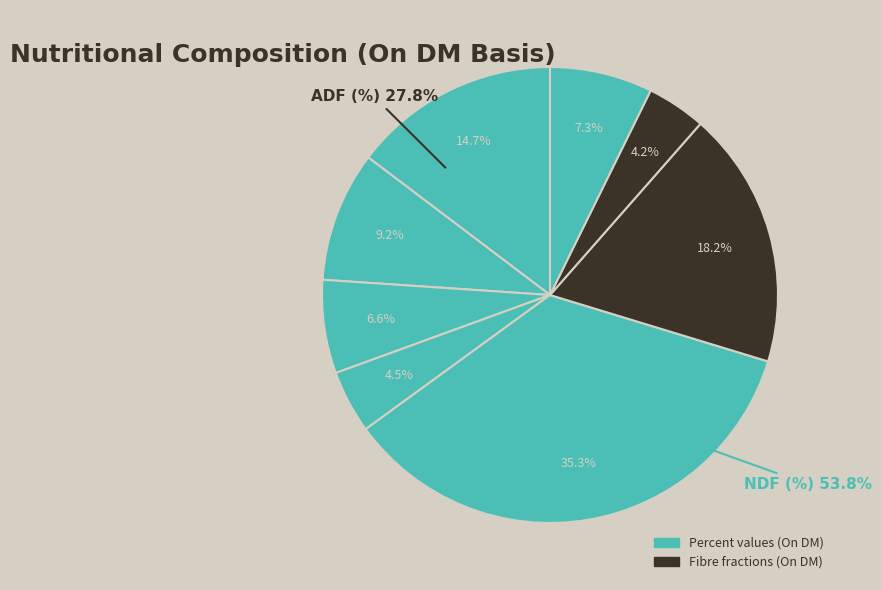

To the nearest percent, what is the difference between the largest and smallest slice percentages?

31%